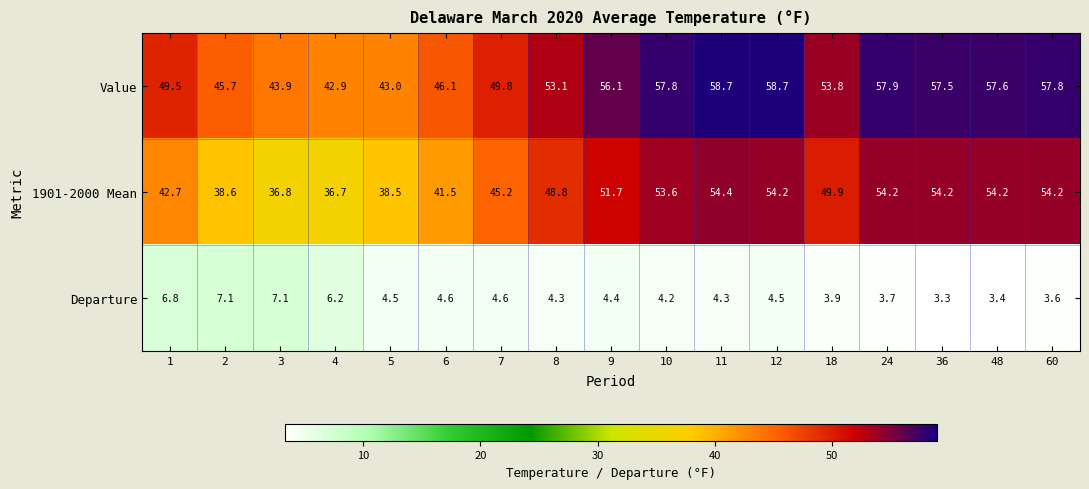

Which series changed the most between 18 and 24?

1901-2000 Mean